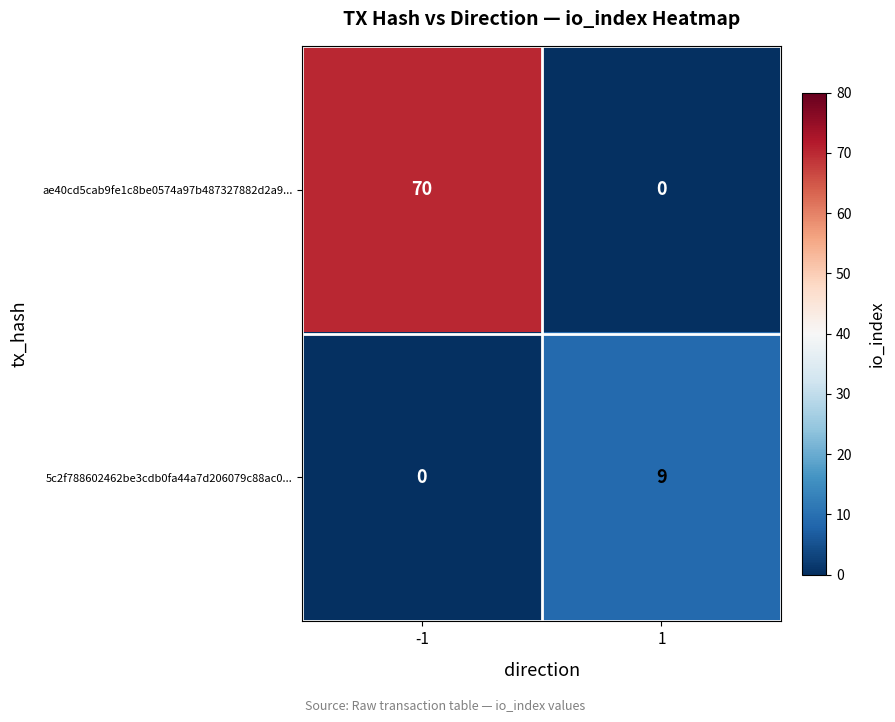

Reading left to right, what are all the values shown in this chart?

ae40cd5cab9fe1c8be0574a97b487327882d2a9...: -1=70	1=0
5c2f788602462be3cdb0fa44a7d206079c88ac0...: -1=0	1=9